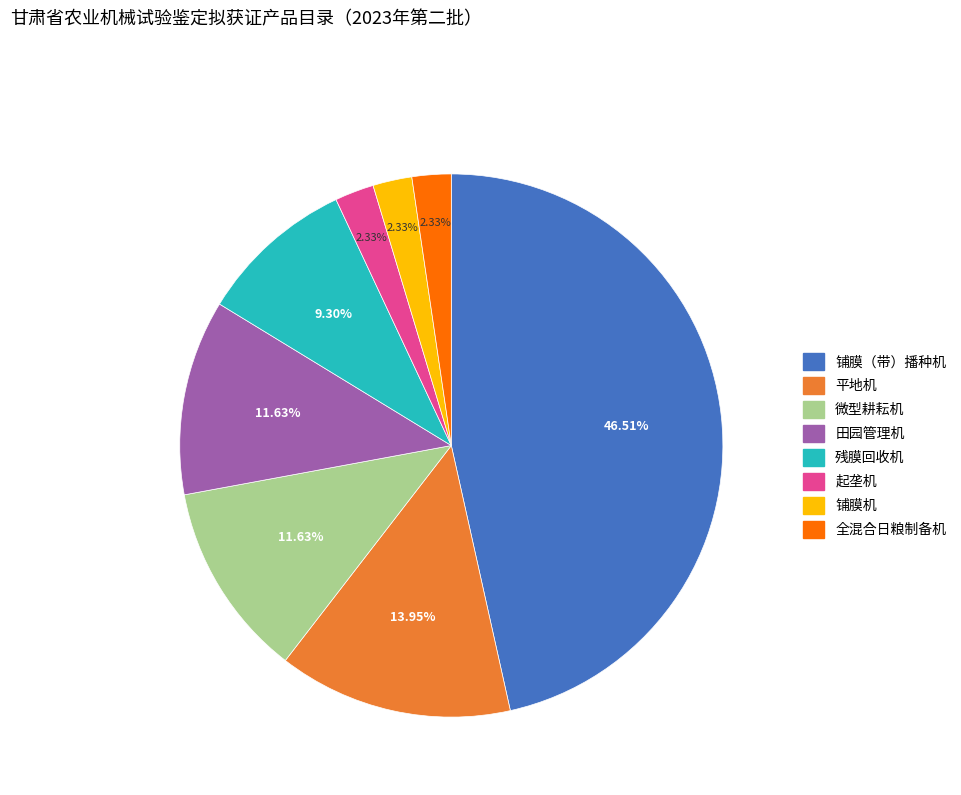

What is the largest slice in the pie chart?

铺膜（带）播种机